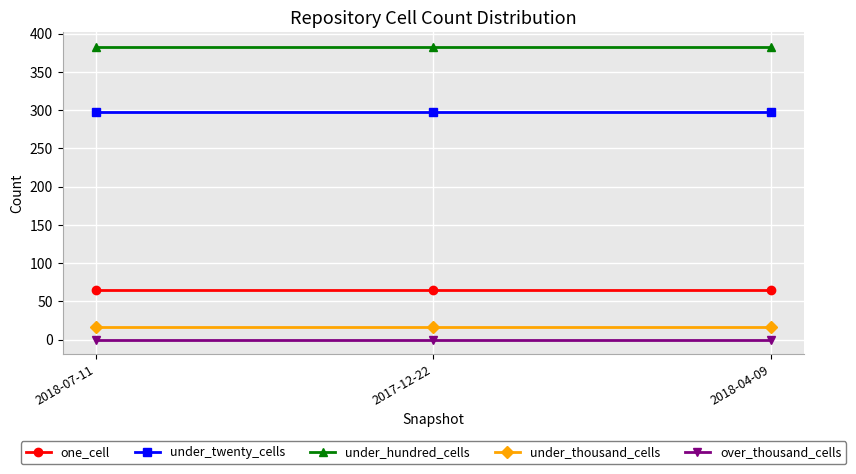

Is it true that under_twenty_cells equals 167 at 2018-07-11?

False